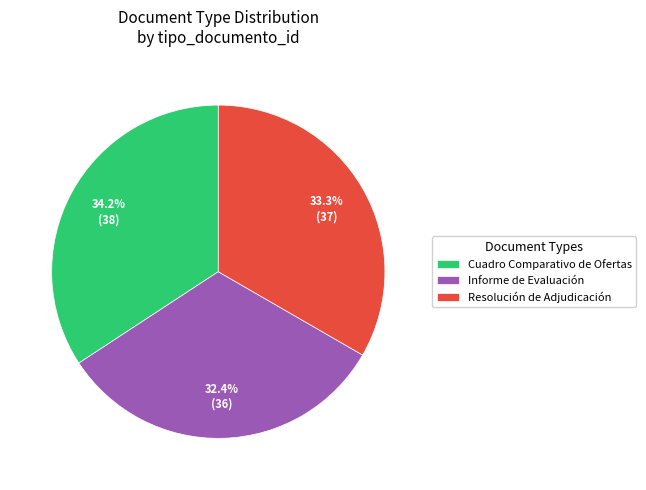

Between Cuadro Comparativo de Ofertas and Resolución de Adjudicación, which is larger?

Cuadro Comparativo de Ofertas